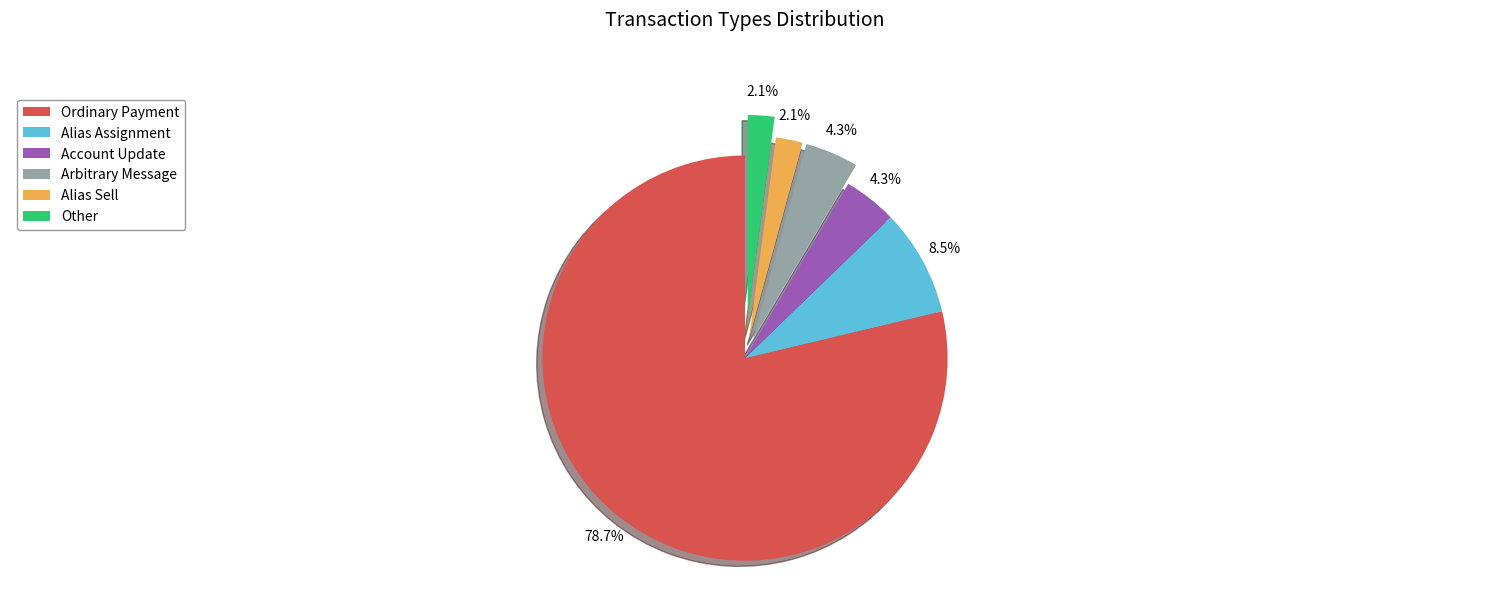

Approximately how many times larger is the value at Account Update compared to Arbitrary Message?

1.0